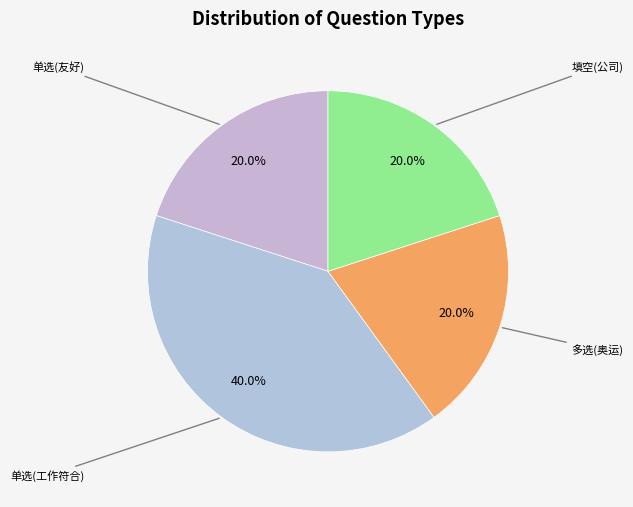

How many slices are in this pie chart?

4